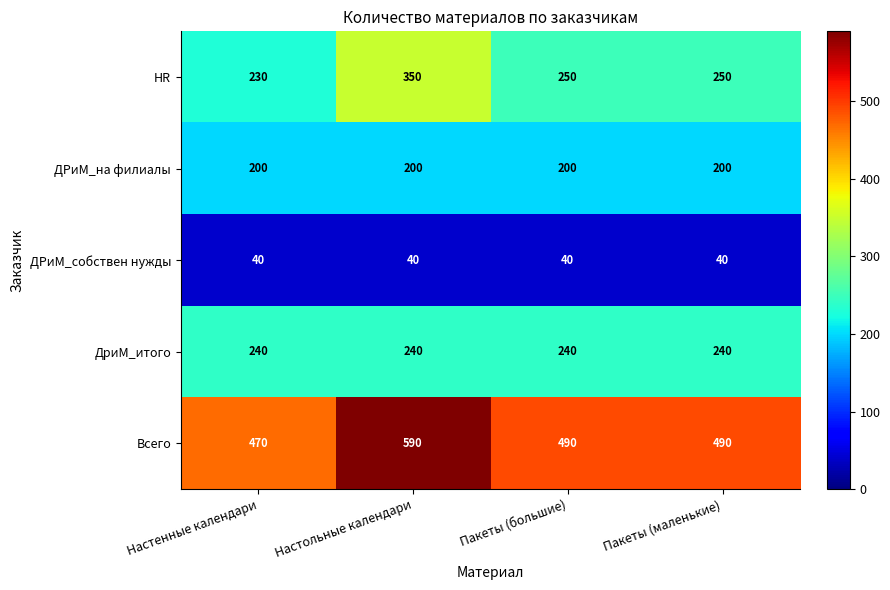

Reading left to right, extract all data points from this chart.

HR: 230	350	250	250
ДРиМ_на филиалы: 200	200	200	200
ДРиМ_собствен нужды: 40	40	40	40
ДриМ_итого: 240	240	240	240
Всего: 470	590	490	490